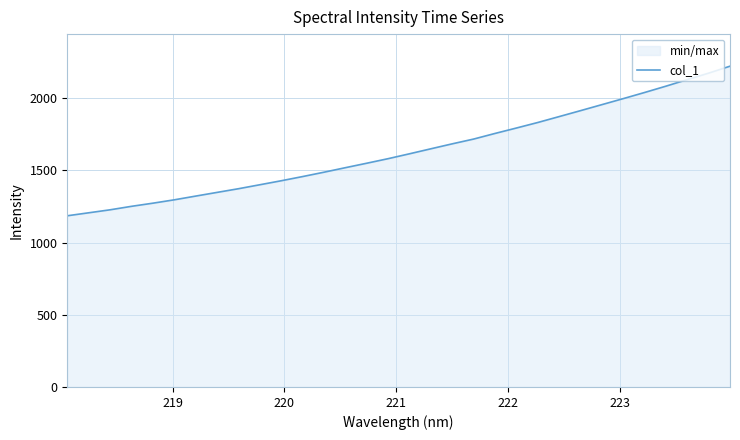

How many distinct data groups are displayed?

1